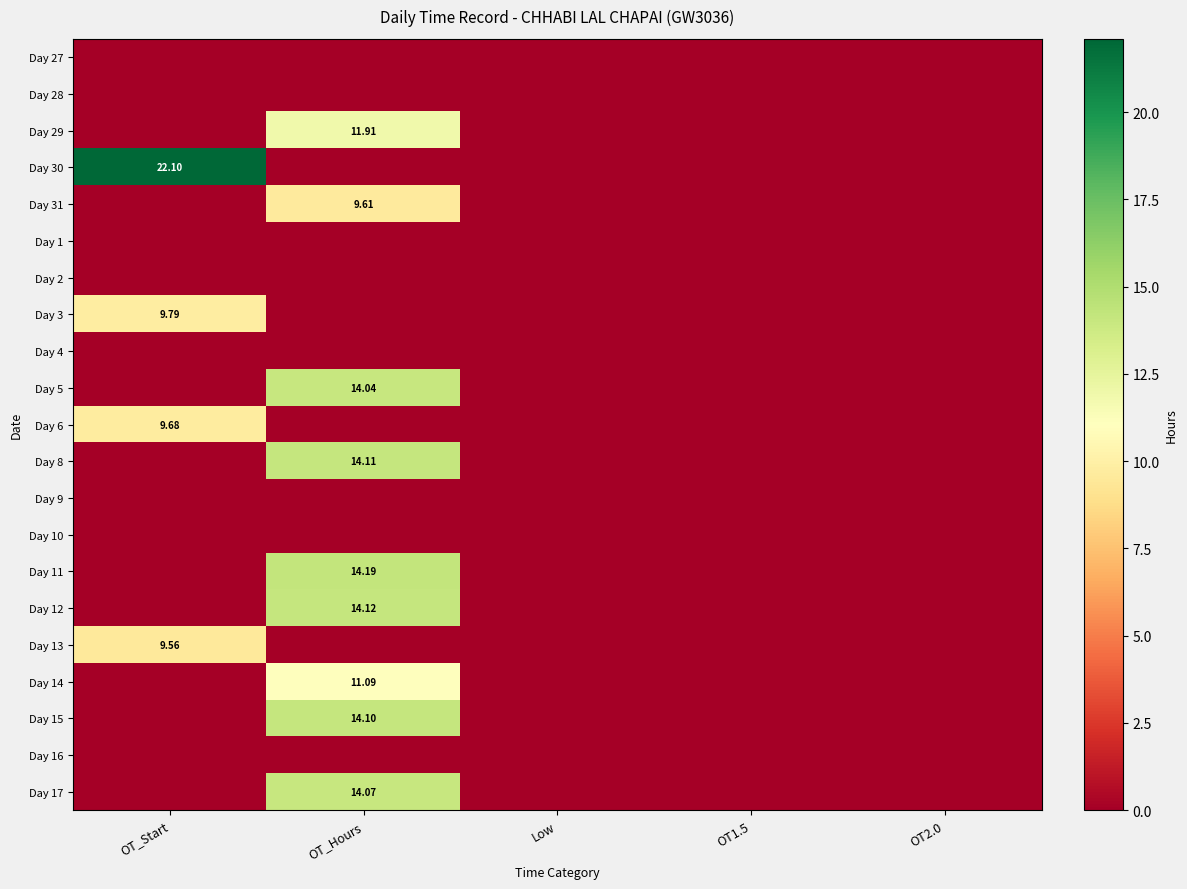

Rank the categories by Day 3 value from highest to lowest.

OT_Start, OT_Hours, Low, OT1.5, OT2.0